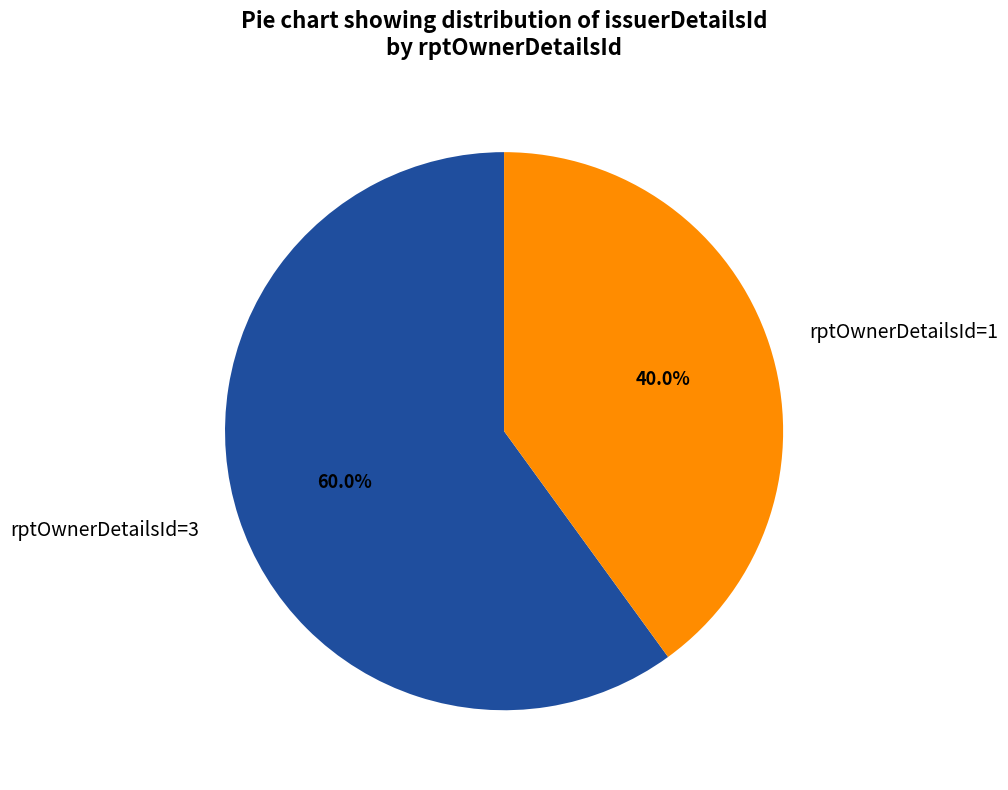

Rank the categories by value from highest to lowest.

rptOwnerDetailsId=3, rptOwnerDetailsId=1